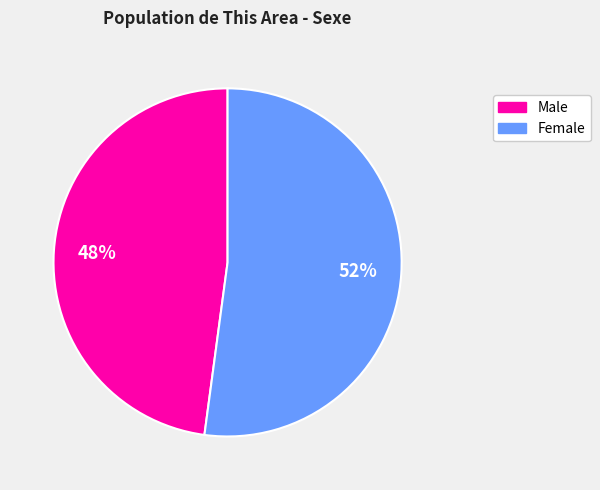

Rank the categories by value from highest to lowest.

Female, Male